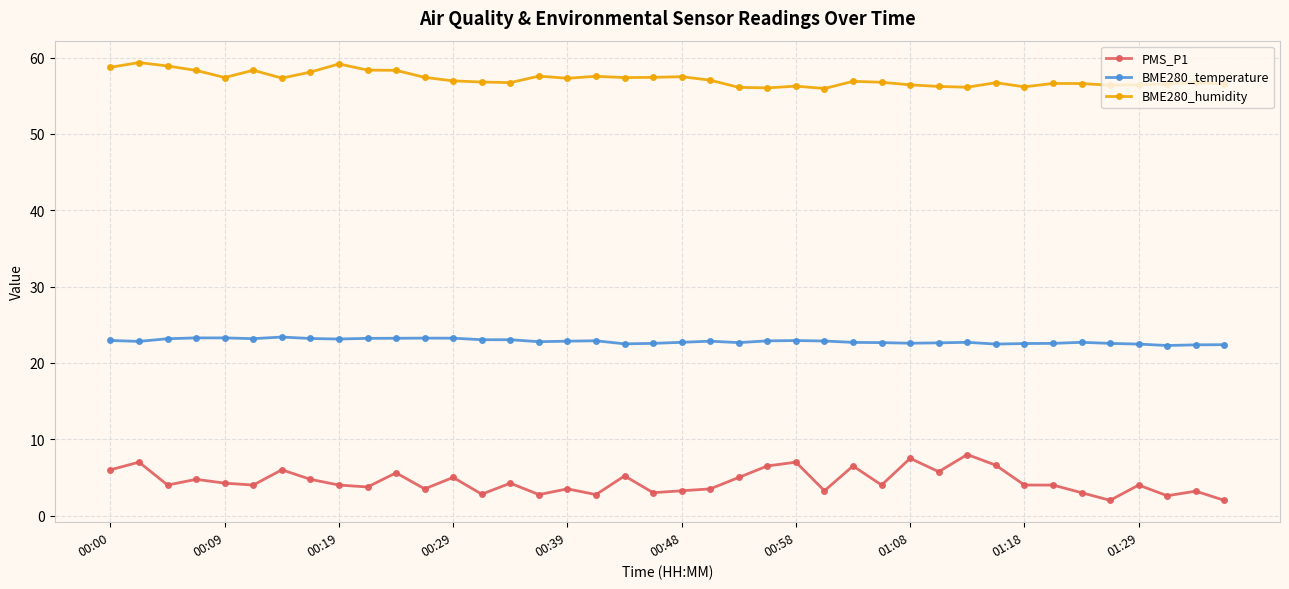

Which series has the largest range (max minus min)?

PMS_P1